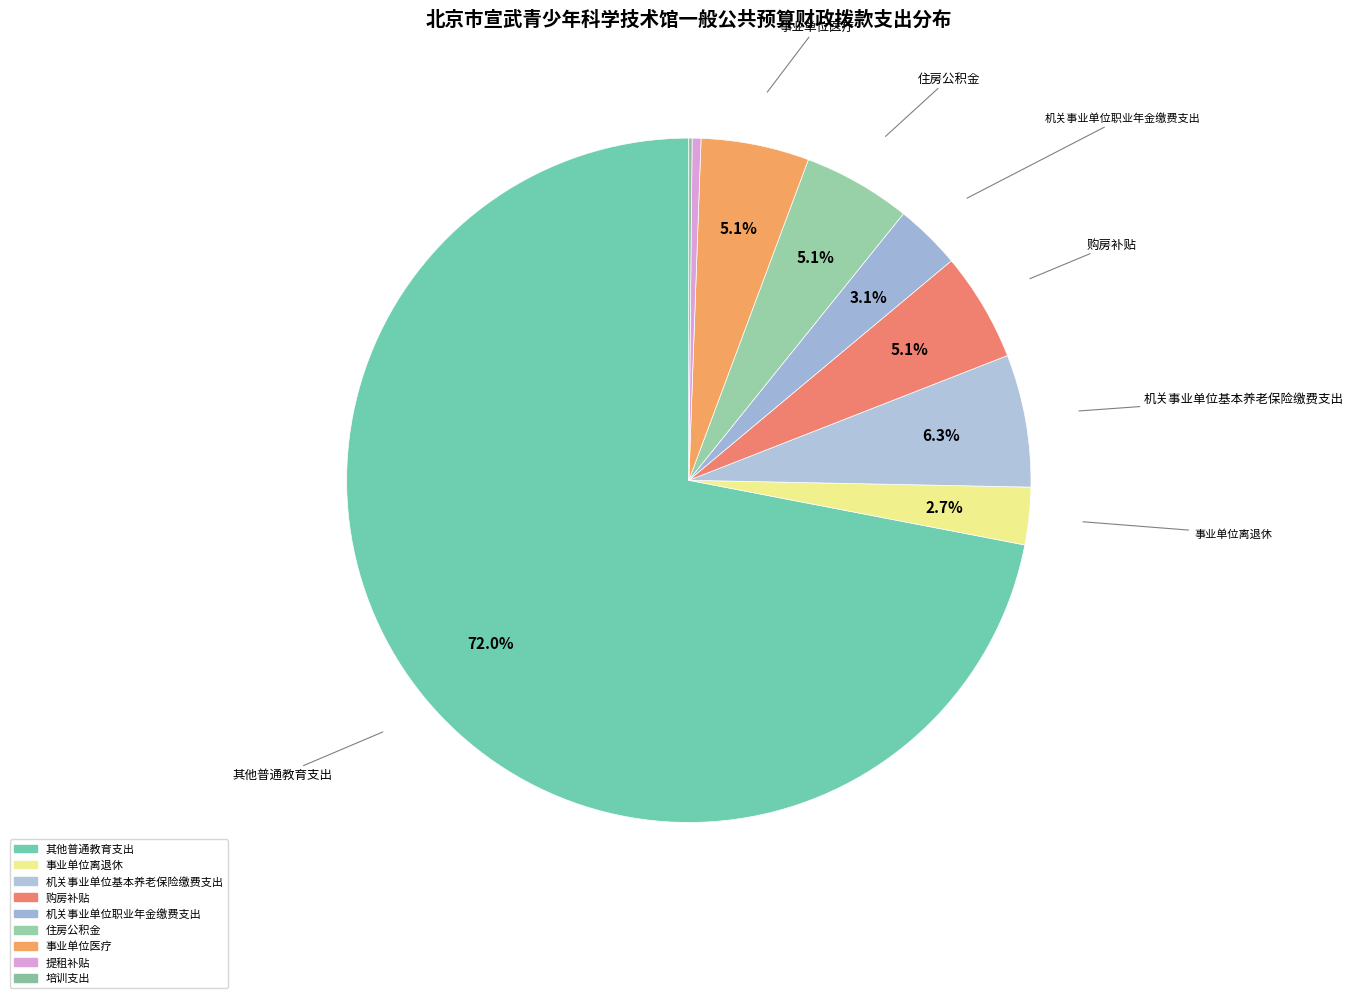

Combined, do 机关事业单位职业年金缴费支出 and 事业单位医疗 account for over 50%?

No